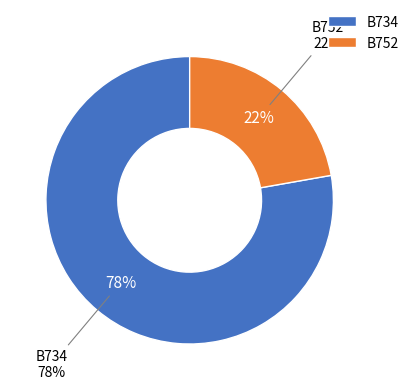

What is the total percentage of B752 and B734?

100.0%